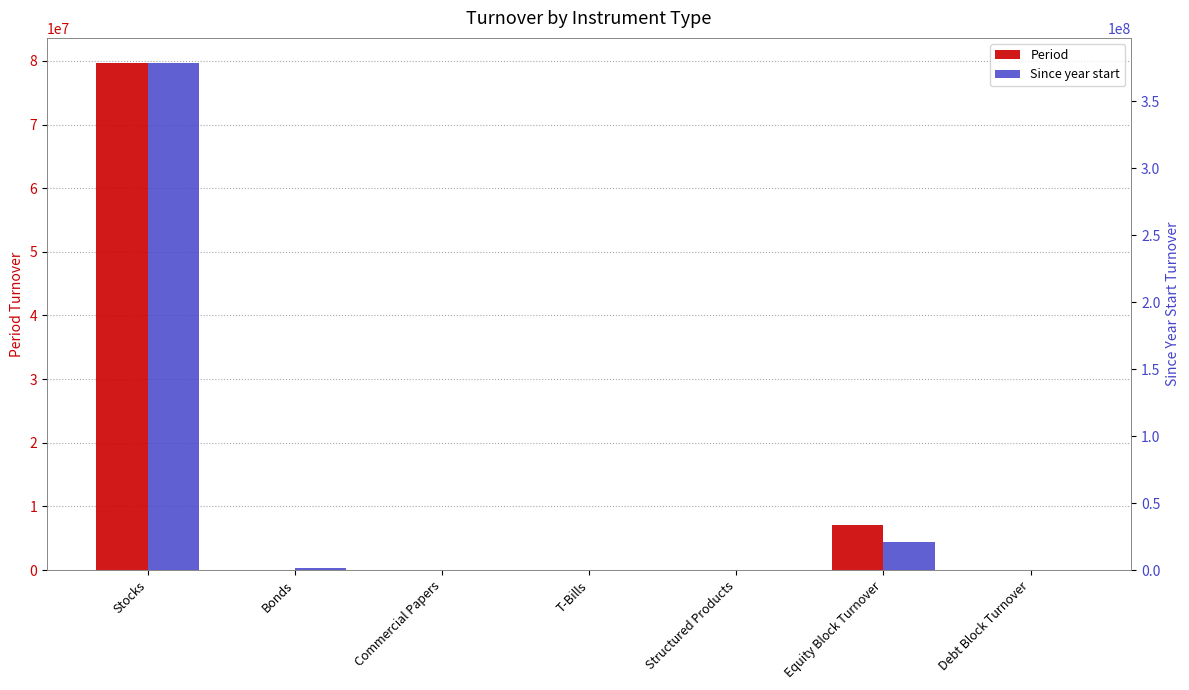

List the series in order of their overall mean, lowest first.

Period, Since year start